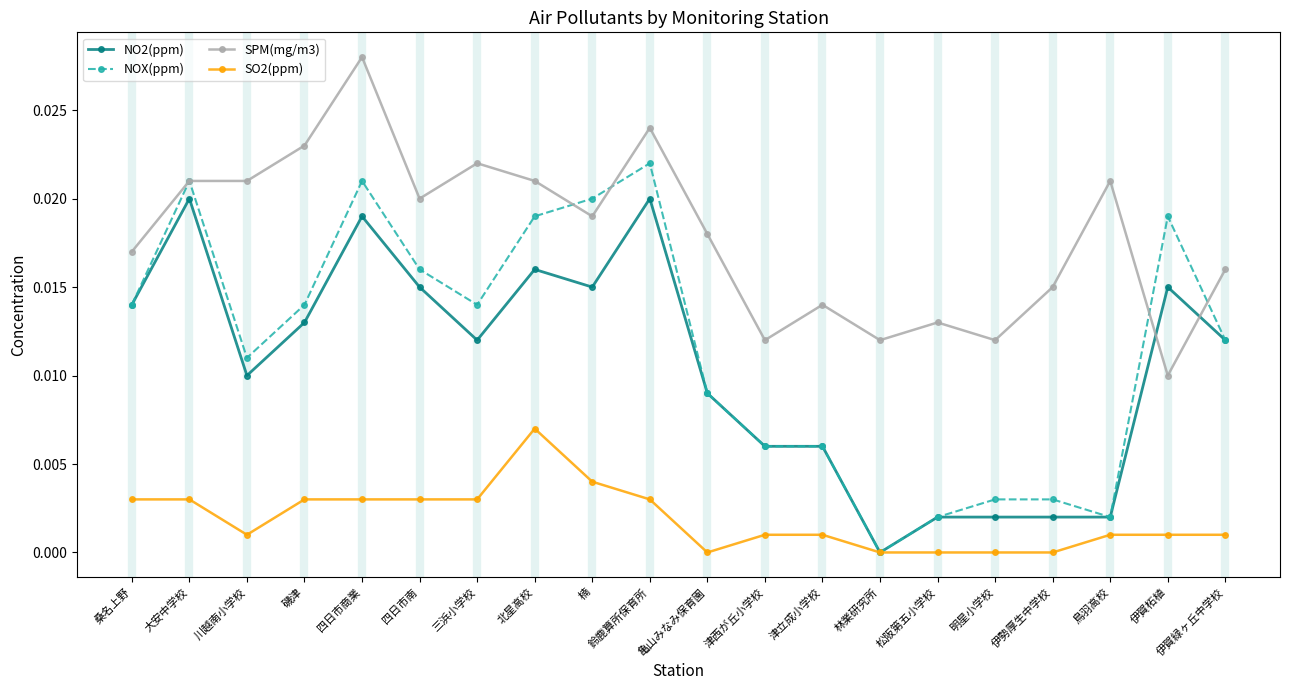

What is the label of the 3rd point from the left?

川越南小学校